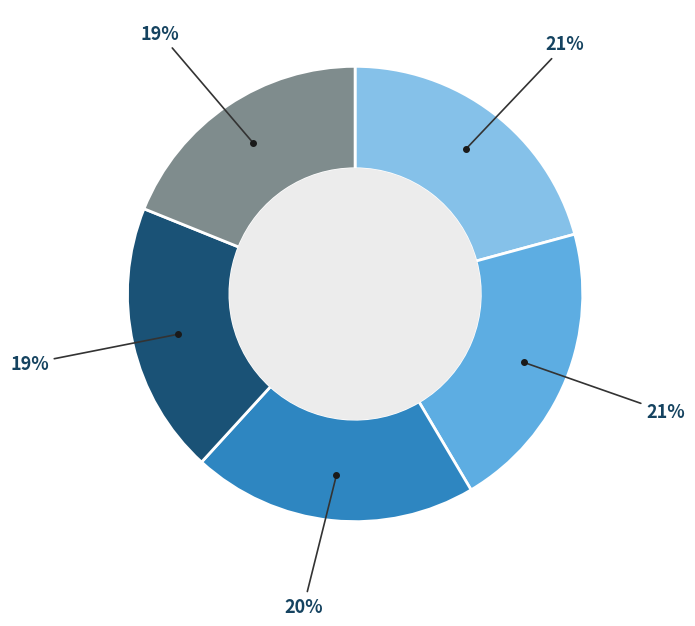

Is there a majority slice in this chart?

No